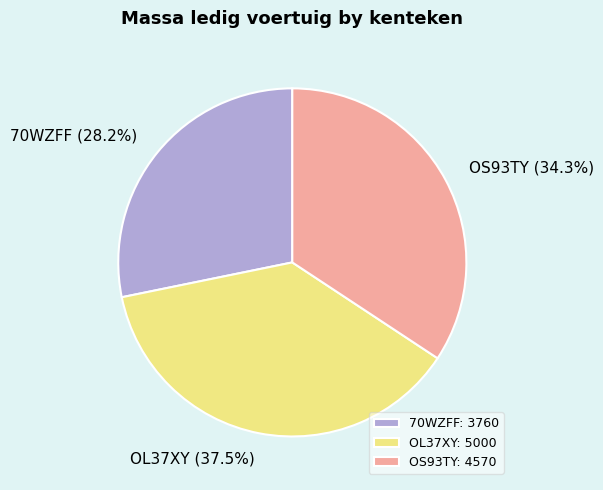

What is the ratio of the value at OS93TY to the value at OL37XY?

0.9